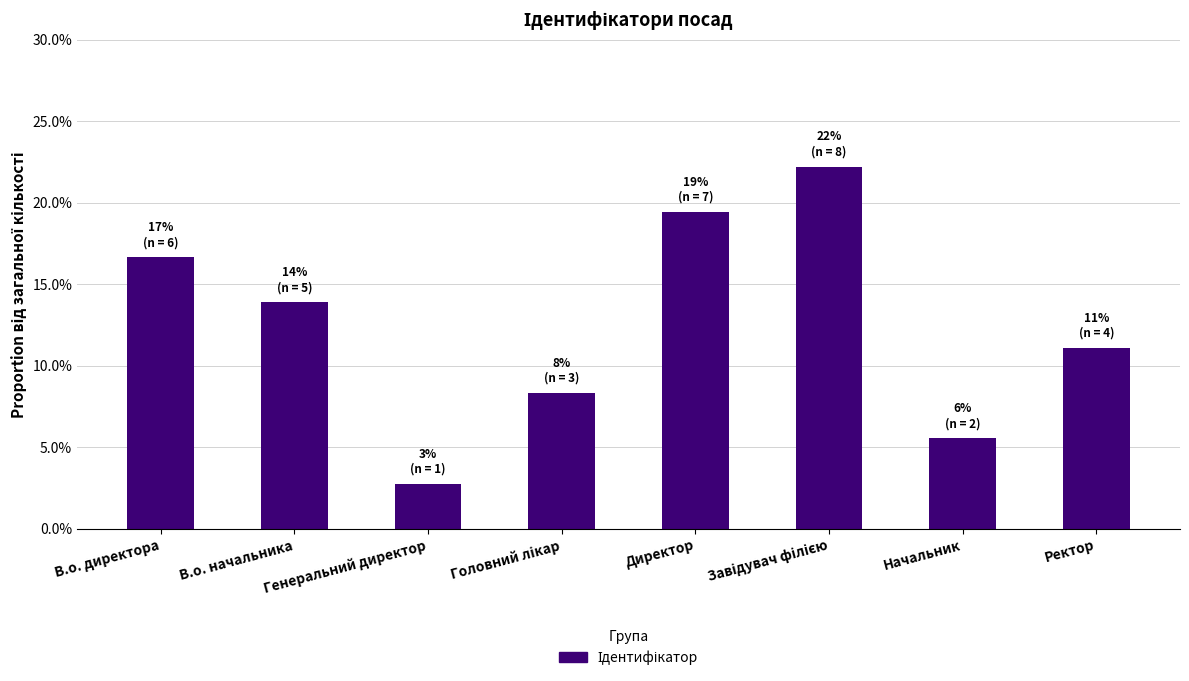

Which has a higher value, Головний лікар or Генеральний директор?

Головний лікар